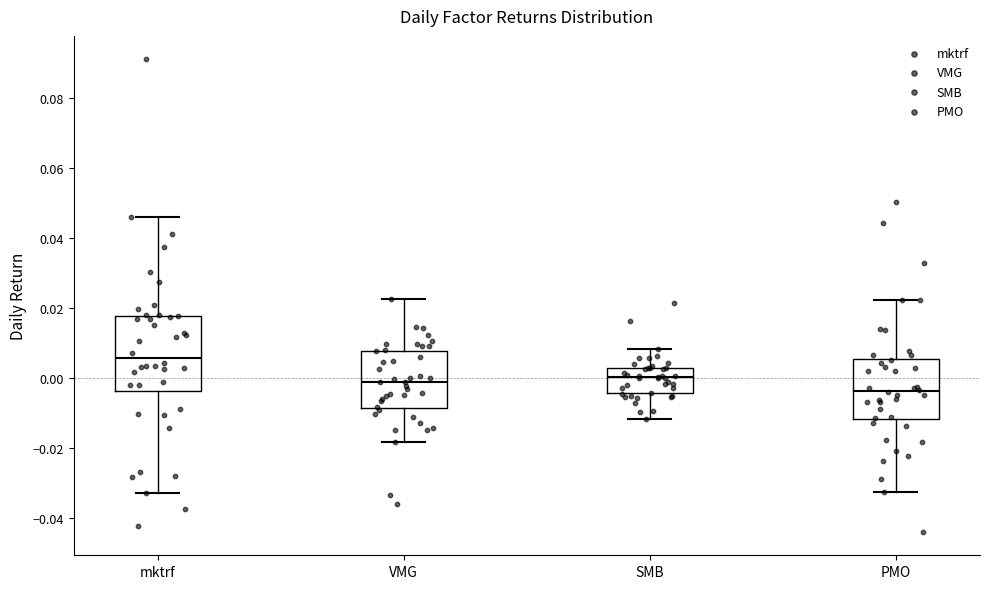

Comparing the boxes themselves (not the whiskers), which one is the tallest?

mktrf